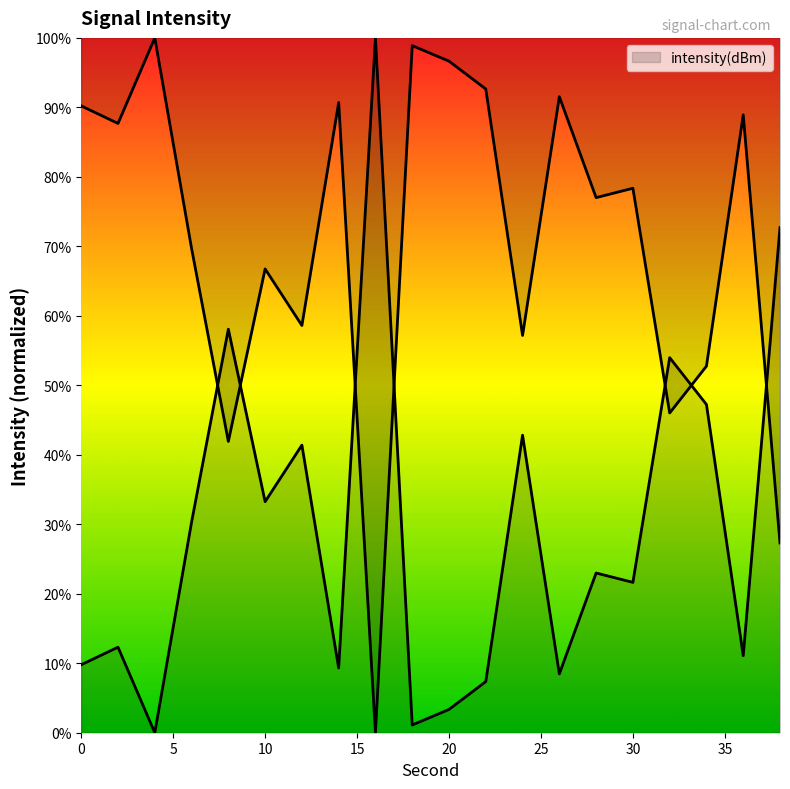

At which label is the value closest to 50?

34